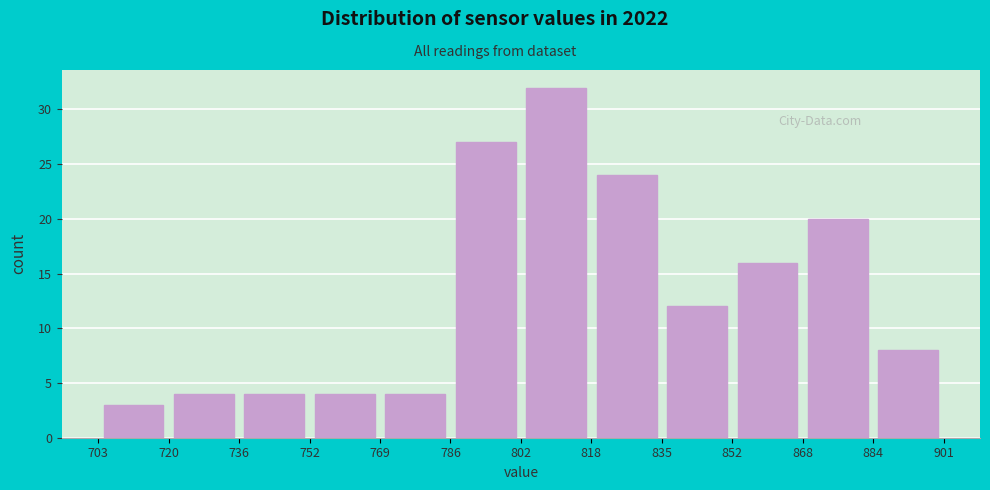

Which range on the x-axis has the tallest bar?

802 to 818